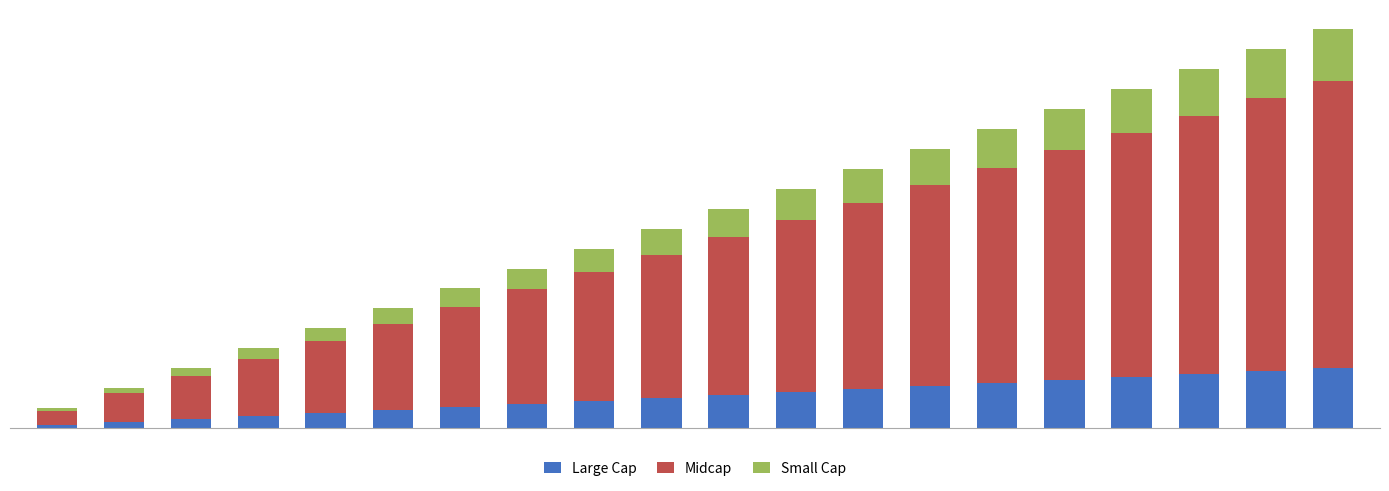

What is the sum of all Midcap values?

151.2